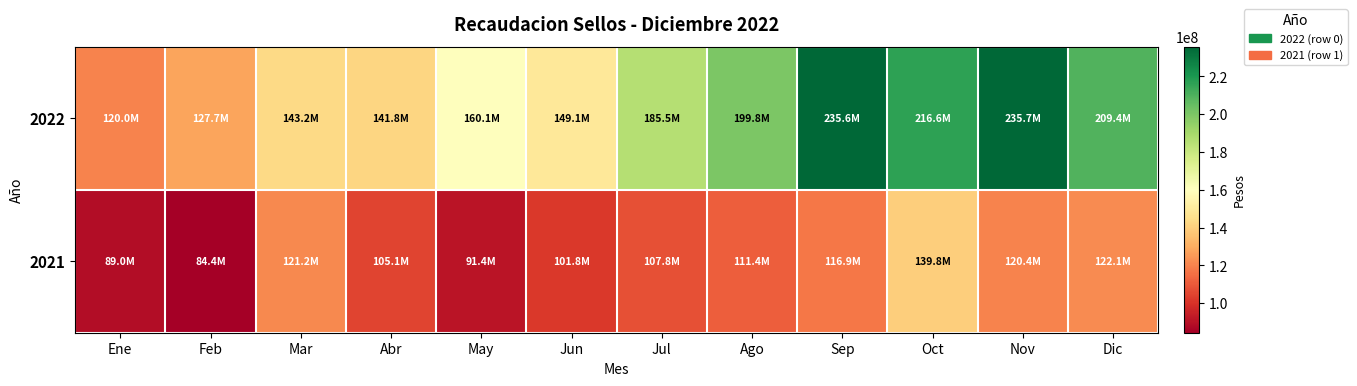

Reading left to right, extract all data points from this chart.

2022: Ene=120011584.2	Feb=127682328.9	Mar=143229625.9	Abr=141822626.4	May=160057387.8	Jun=149121063.4	Jul=185496883.7	Ago=199790138.9	Sep=235618480.9	Oct=216571699.6	Nov=235685836.1	Dic=209431759.8
2021: Ene=89026302.2	Feb=84374922.9	Mar=121180208.1	Abr=105053365.3	May=91442240.9	Jun=101774331.7	Jul=107833321.6	Ago=111365011.5	Sep=116892550.1	Oct=139825144.7	Nov=120400190.3	Dic=122148256.8